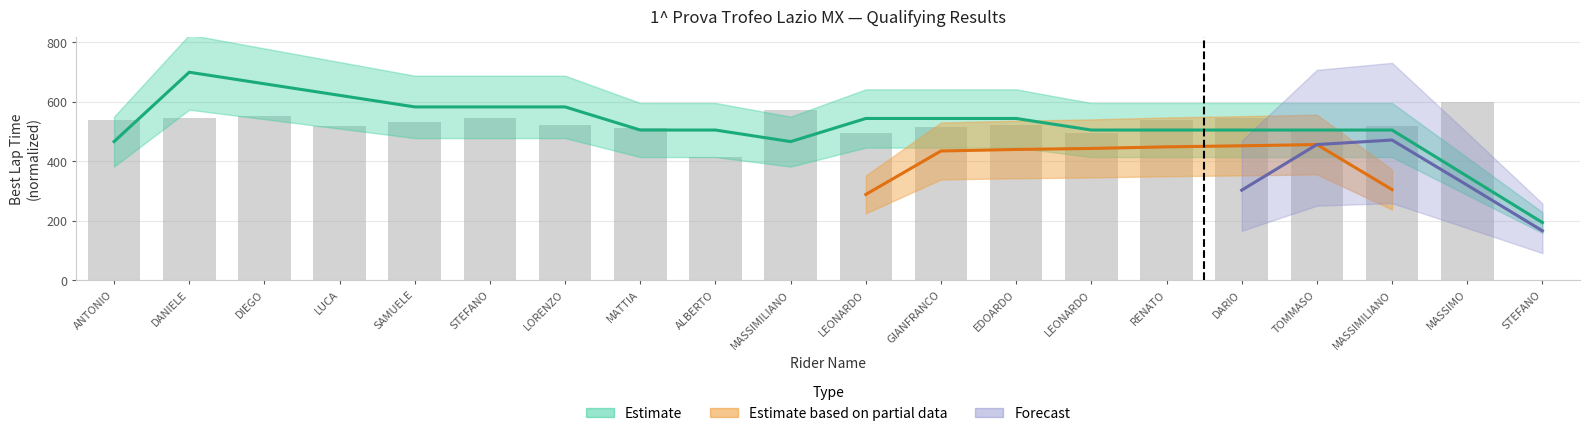

List the labels in order of value, smallest first.

STEFANO, ALBERTO, LEONARDO, LEONARDO, TOMMASO, MATTIA, GIANFRANCO, LUCA, MASSIMILIANO, LORENZO, EDOARDO, SAMUELE, RENATO, ANTONIO, DARIO, STEFANO, DANIELE, DIEGO, MASSIMILIANO, MASSIMO